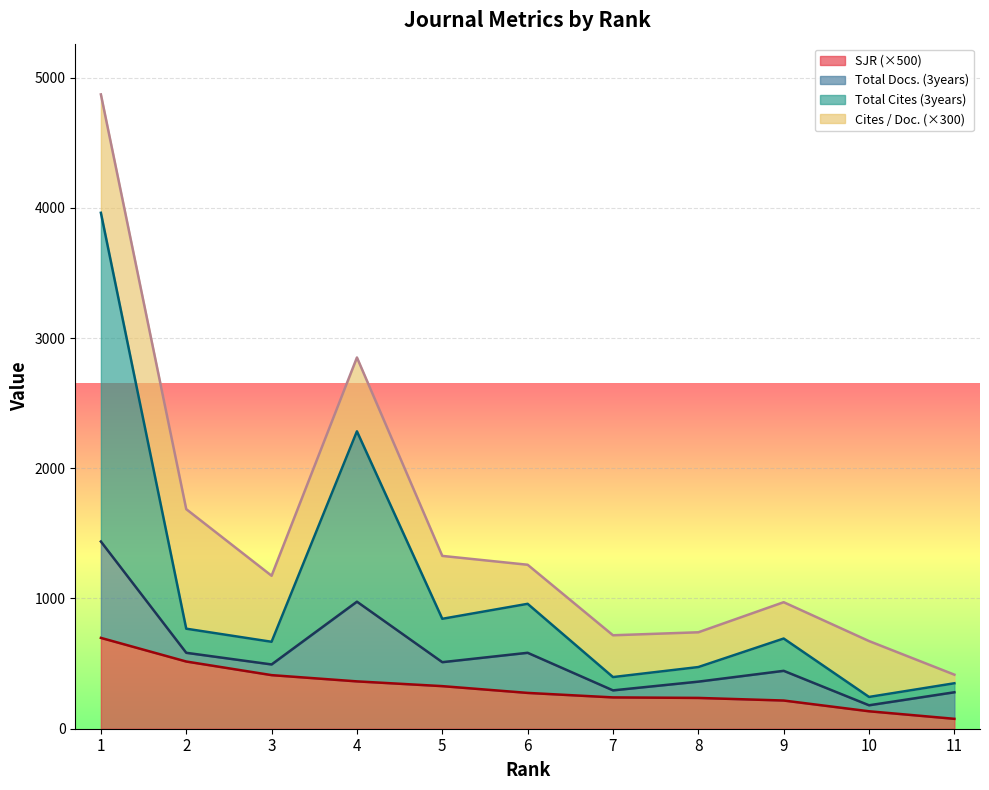

What is the maximum value for SJR (×500)?

697.5